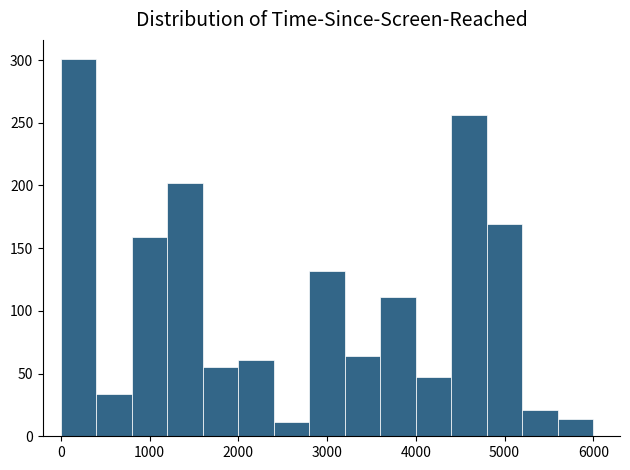

Which range on the x-axis has the tallest bar?

0 to 400